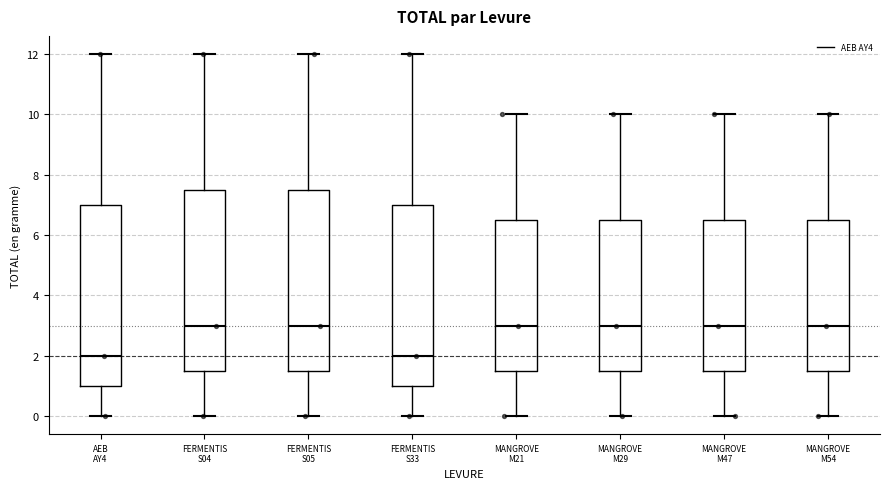

Reading left to right, read every box against the y-axis: the position of its median line, the range the box covers, and the ends of its whiskers. The values are not printed on the chart, so give them approximately, as read against the axis.

AEB AY4: median 2.0, box 1.0 to 7.0, whiskers 0.0 to 12.0
FERMENTIS S04: median 3.0, box 1.6 to 7.6, whiskers 0.0 to 12.0
FERMENTIS S05: median 3.0, box 1.6 to 7.6, whiskers 0.0 to 12.0
FERMENTIS S33: median 2.0, box 1.0 to 7.0, whiskers 0.0 to 12.0
MANGROVE M21: median 3.0, box 1.6 to 6.6, whiskers 0.0 to 10.0
MANGROVE M29: median 3.0, box 1.6 to 6.6, whiskers 0.0 to 10.0
MANGROVE M47: median 3.0, box 1.6 to 6.6, whiskers 0.0 to 10.0
MANGROVE M54: median 3.0, box 1.6 to 6.6, whiskers 0.0 to 10.0